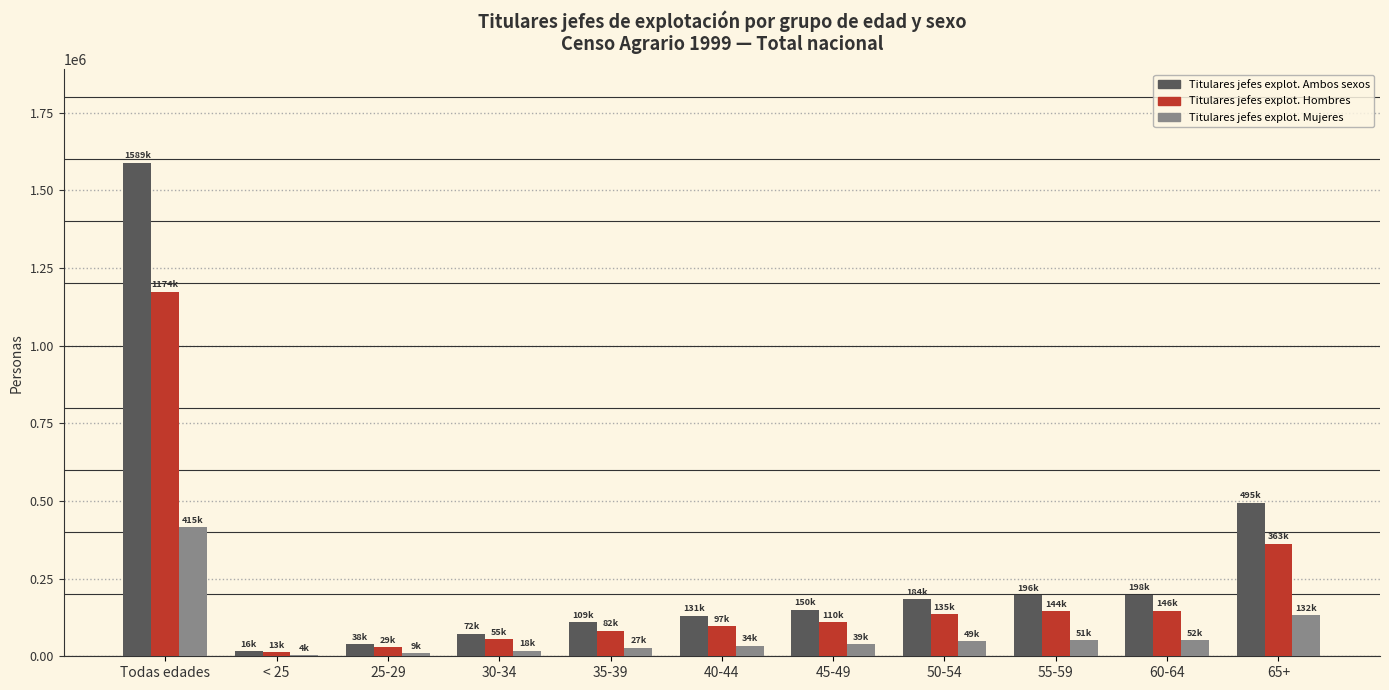

How many groups of bars are there?

11